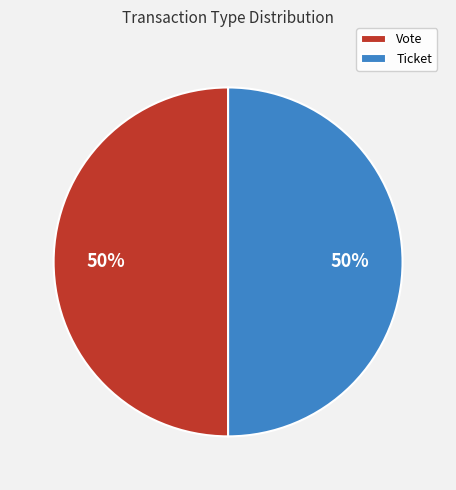

Is it true that Vote is 50% of the pie?

True